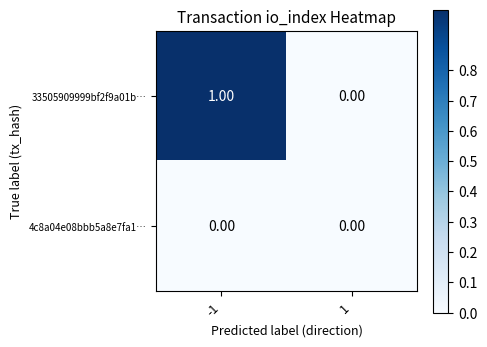

Which series has the largest total across all categories?

33505909999bf2f9a01b…